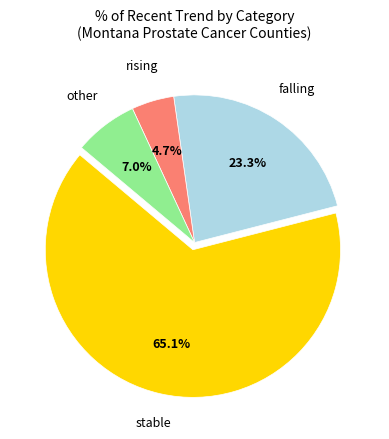

The stable slice represents 53% of the pie. True or false?

False